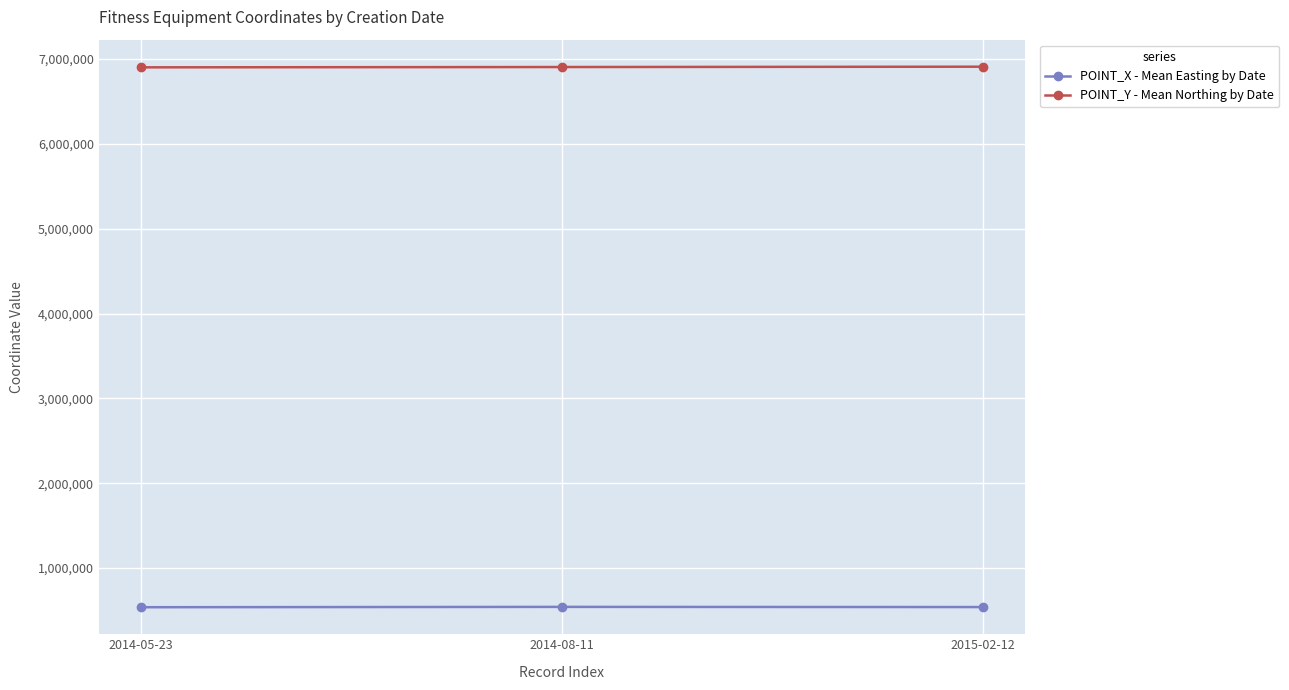

What value does the POINT_X - Mean Easting by Date series have at 2015-02-12?

539961.0